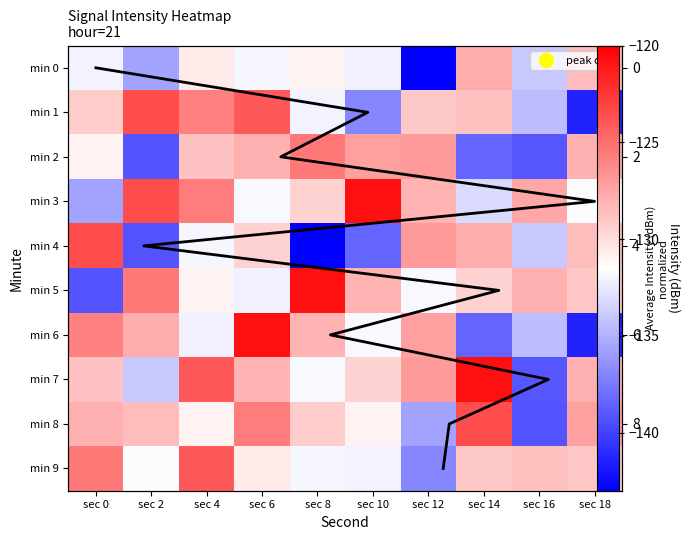

What is the average value of the min 1 series?

-130.5